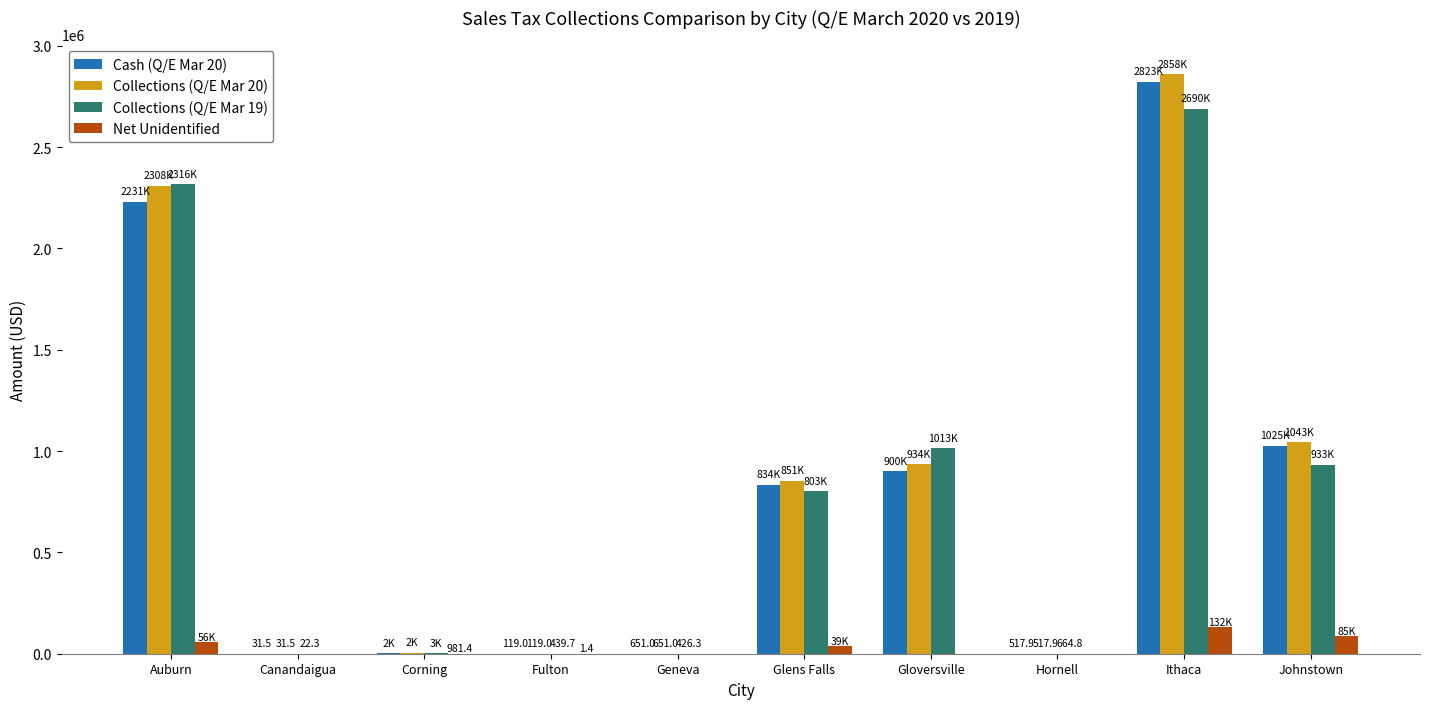

What are all the series names shown in the legend?

Cash (Q/E Mar 20), Collections (Q/E Mar 20), Collections (Q/E Mar 19), Net Unidentified